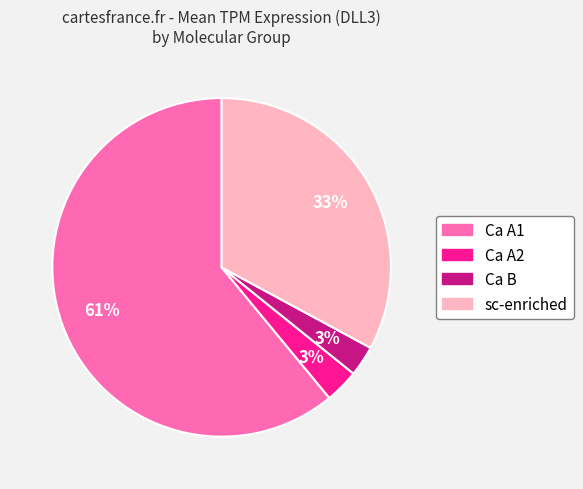

To the nearest percent, what percentage of the pie is Ca B?

3%